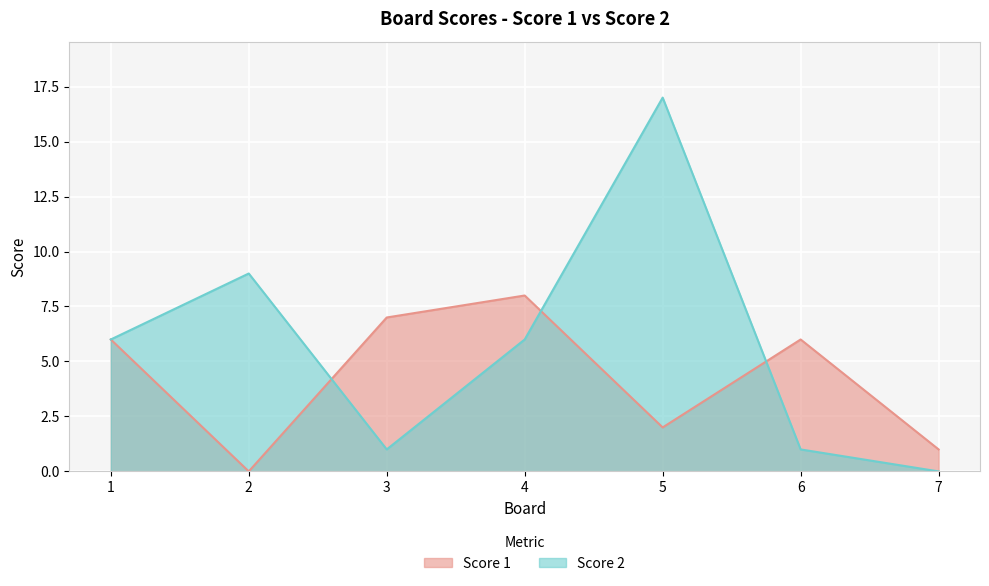

What are all the series names shown in the legend?

Score 1, Score 2